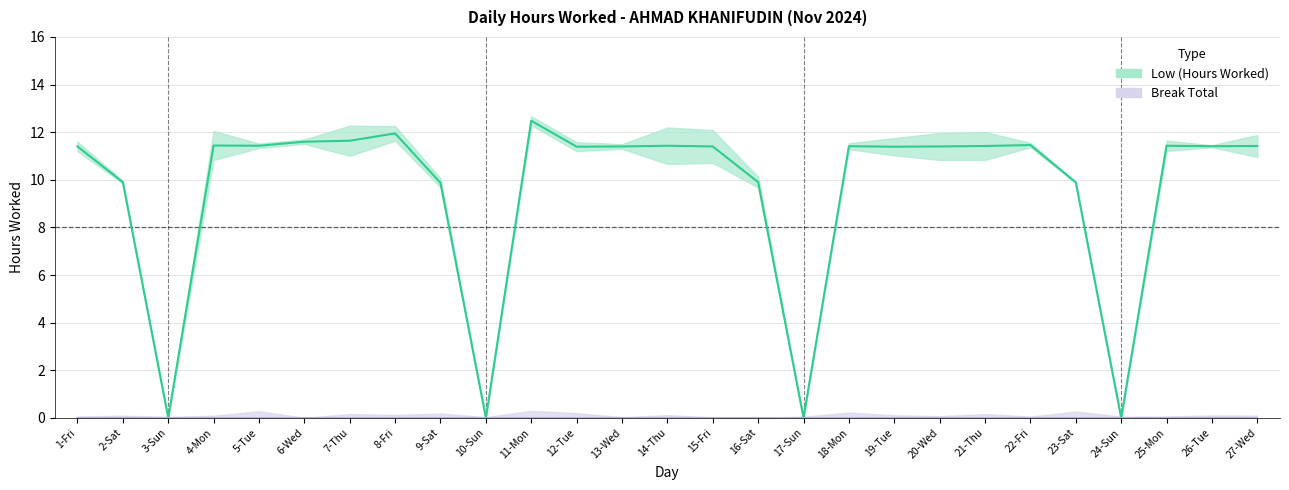

Where is the data nearest to the value 6?

9-Sat